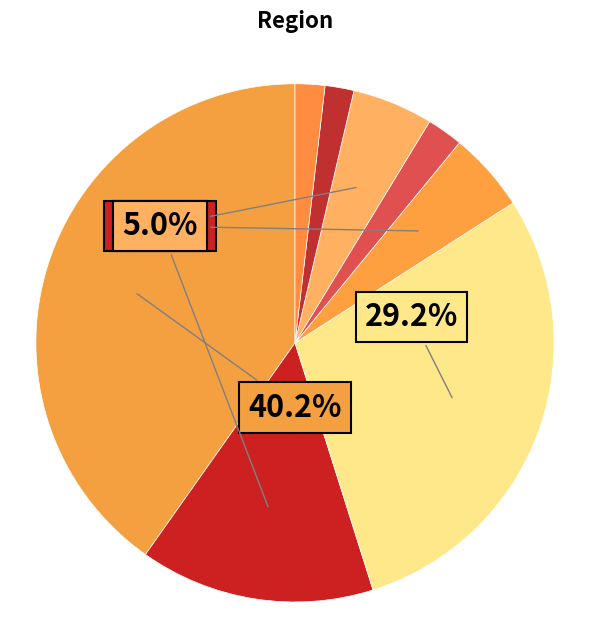

What is the smallest slice in the pie chart?

Pacific Region